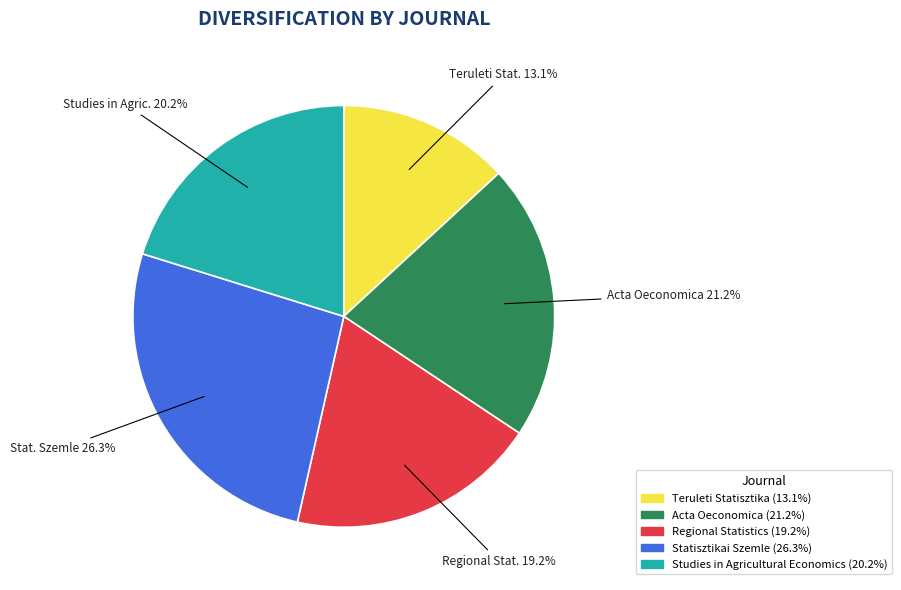

To the nearest percent, what percentage of the pie is Statisztikai Szemle?

26%